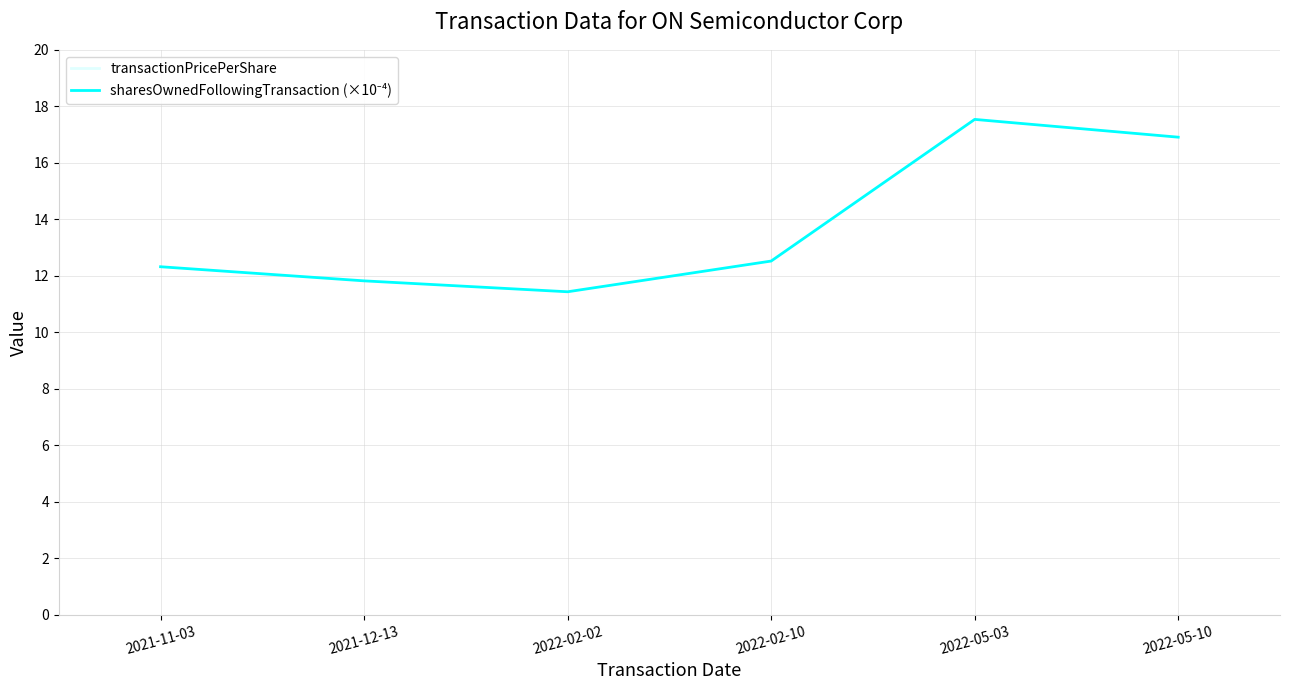

What is the difference between the transactionPricePerShare values at 2022-02-02 and 2022-02-10?

5.0